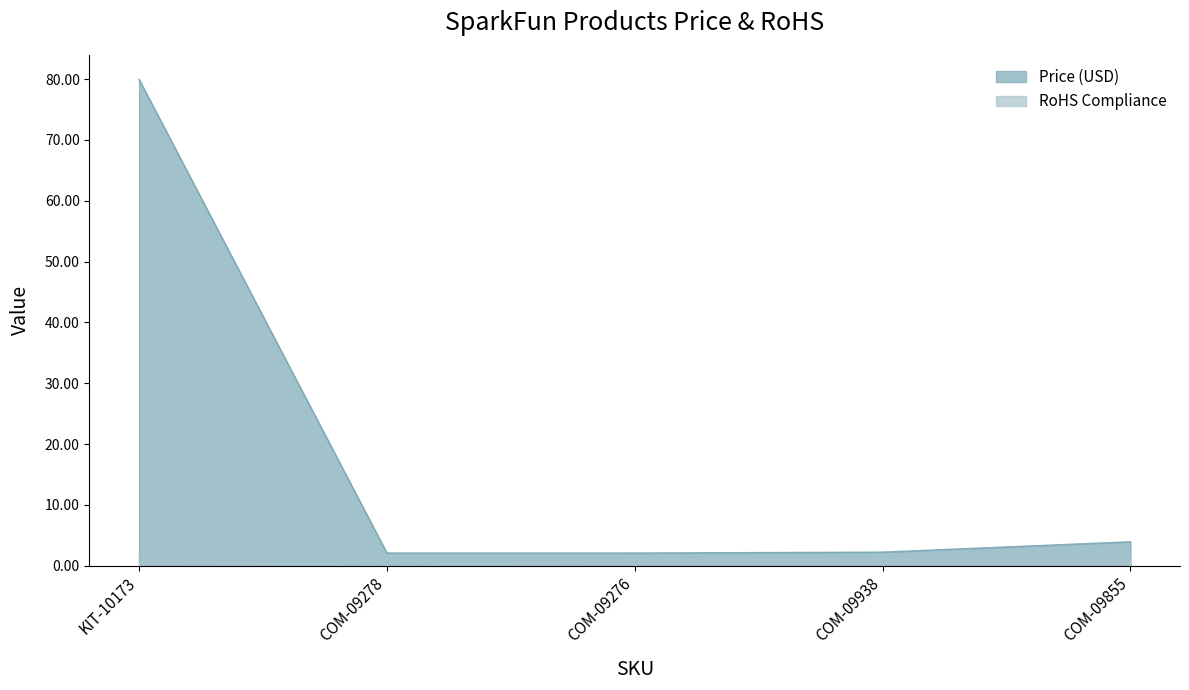

True or false: Price (USD) has more than 1 interior local peaks.

False